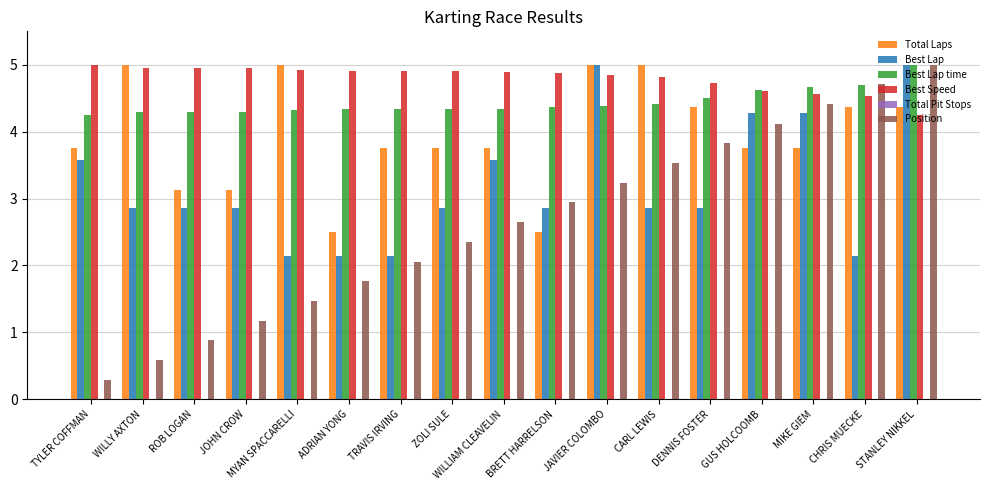

What is the lowest value of the Total Laps series?

2.5